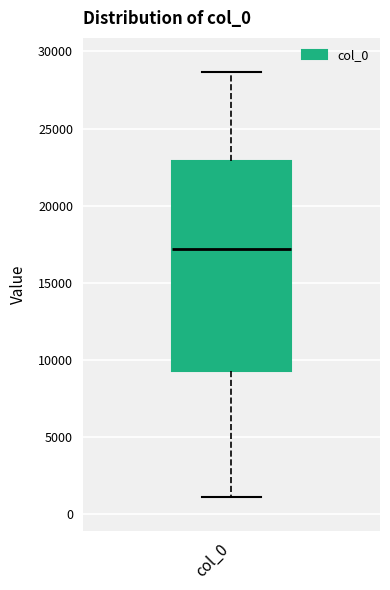

Where does the lower whisker of the box for col_0 end on the y-axis? The values are not printed on the chart, so give them approximately, as read against the axis.

1000